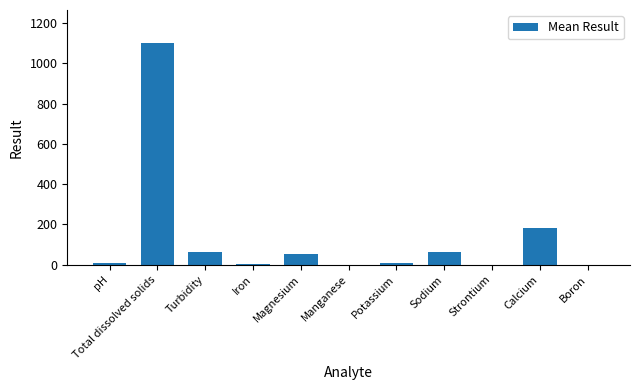

What is the sum of all values?

1482.3